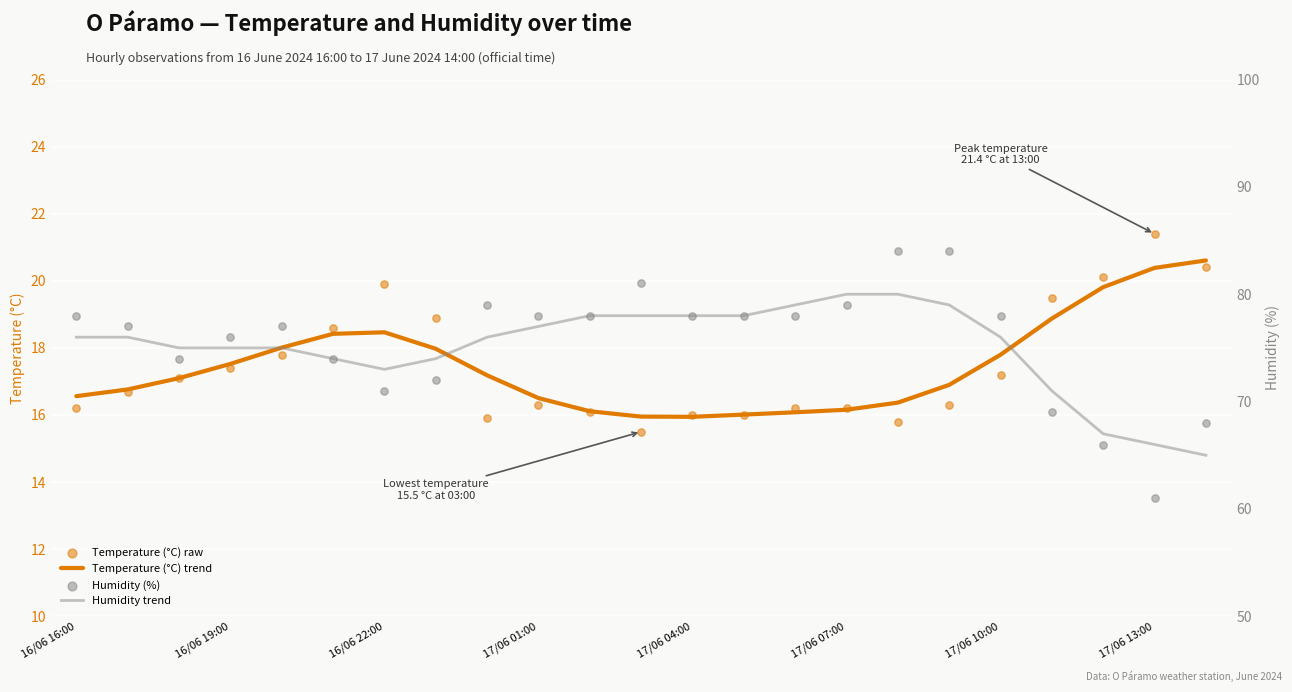

True or false: Temperature (°C) trend has a value of 16.6 at 16/06 16:00.

True